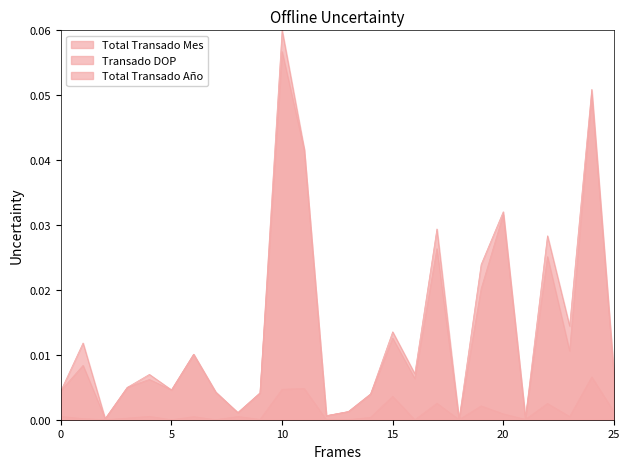

The Total Transado Mes series shows 0.0 at BPD. True or false?

False